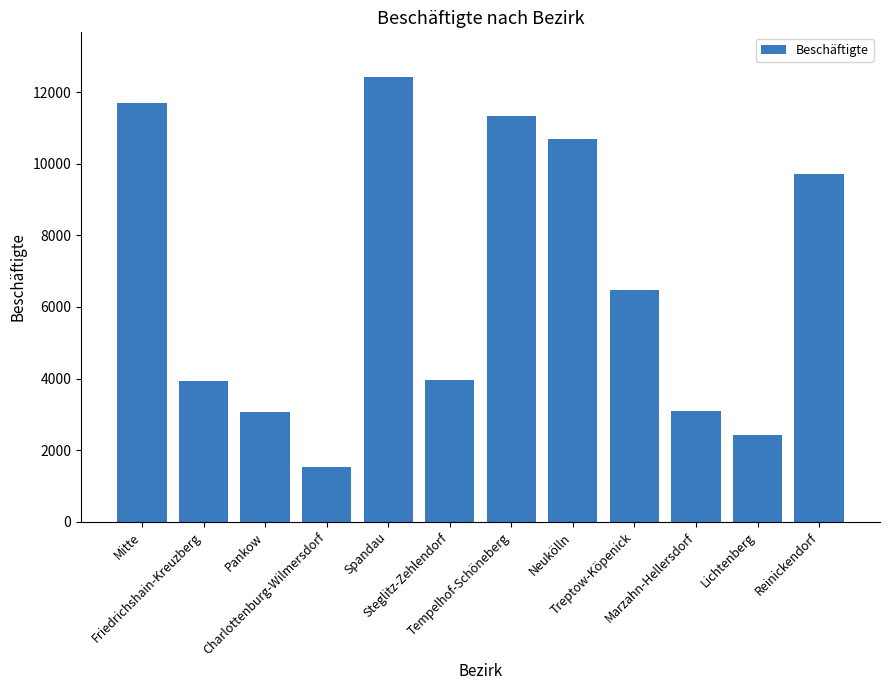

What is the maximum value shown in the chart?

12427